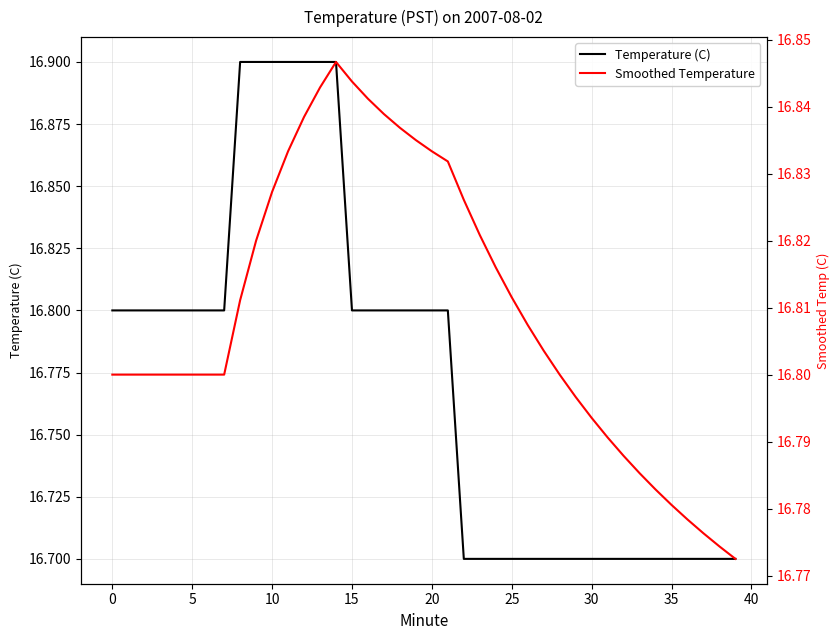

What is the lowest value of the Temperature (C) series?

16.7